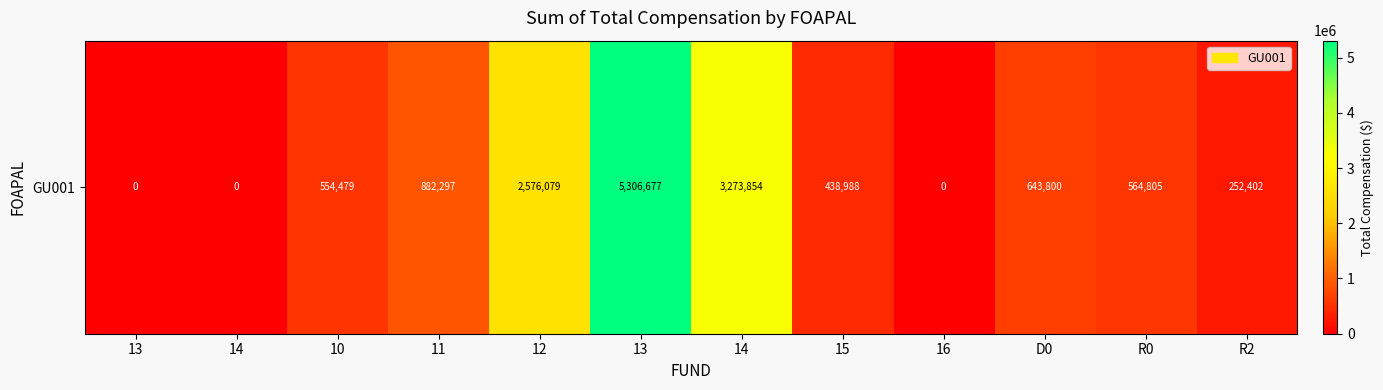

What is the difference between the maximum and minimum values?

5306676.9